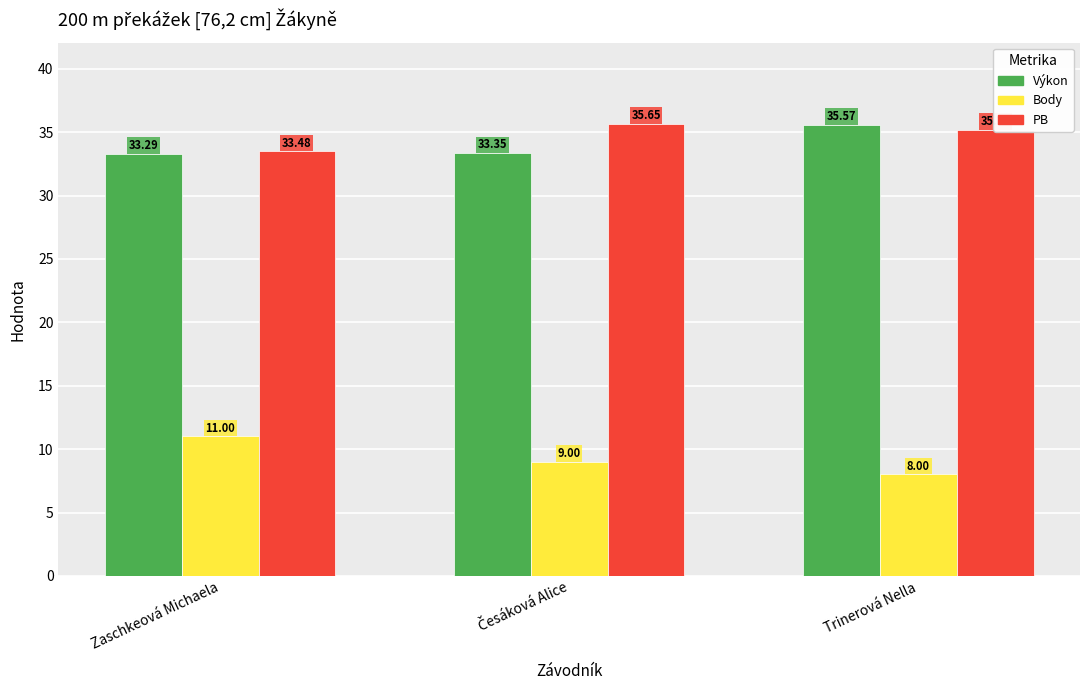

What is the total value across all series at Trinerová Nella?

78.8